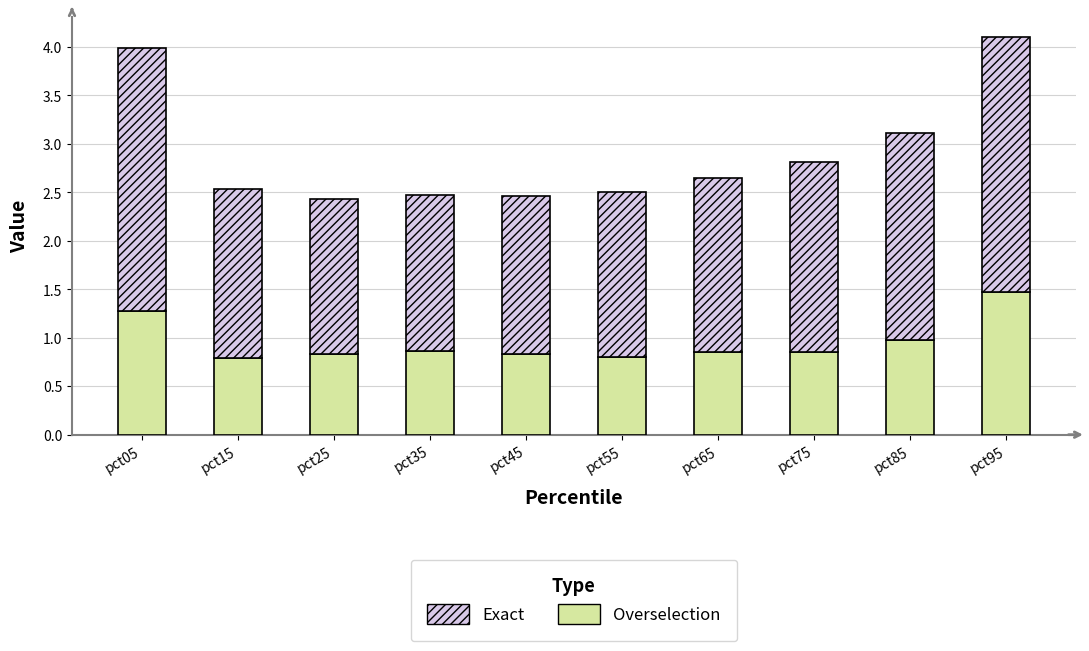

At which label does Overselection reach its peak?

pct95